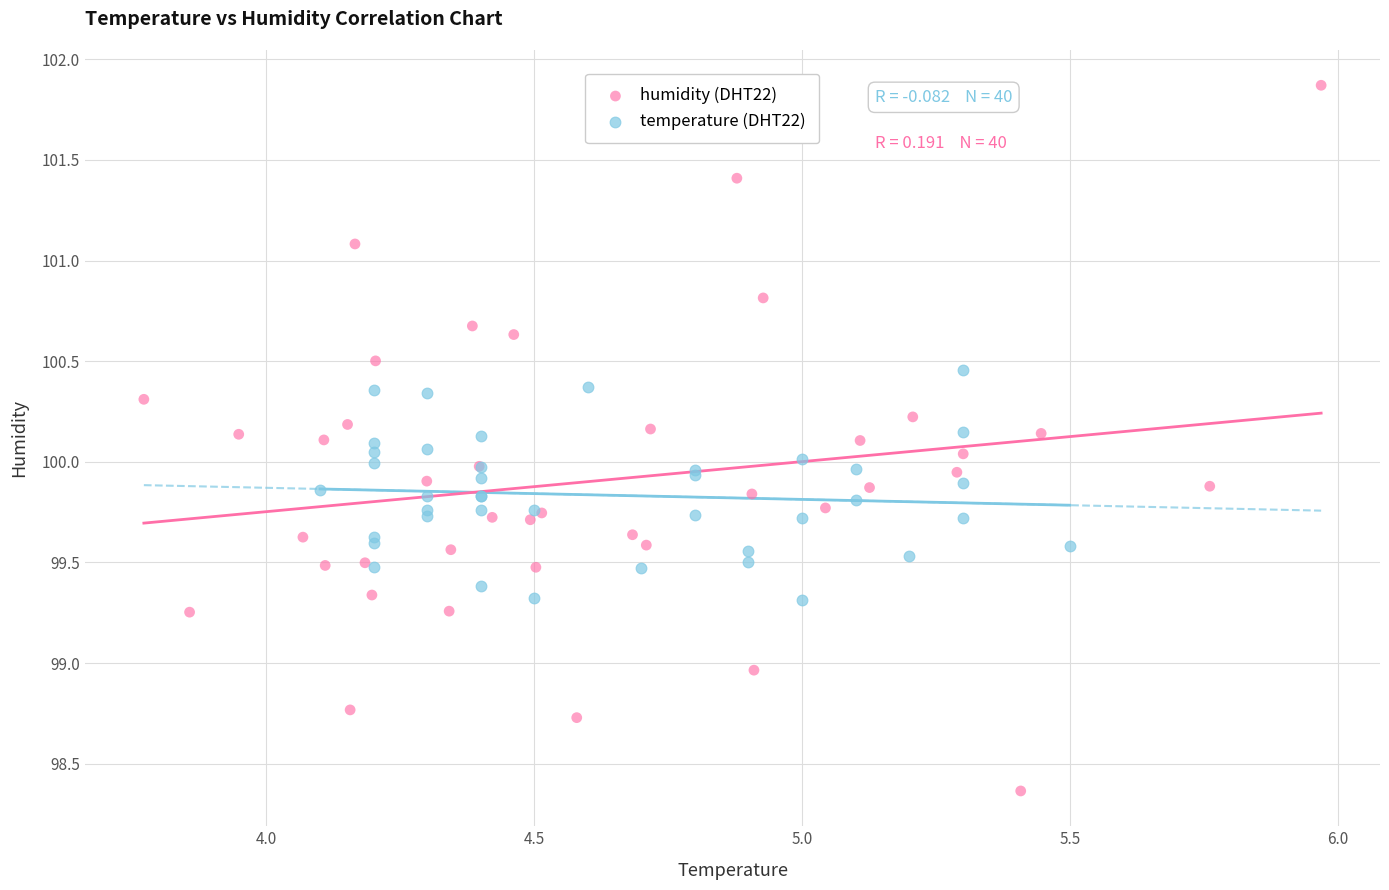

What are all the series names shown in the legend?

humidity (DHT22), temperature (DHT22)